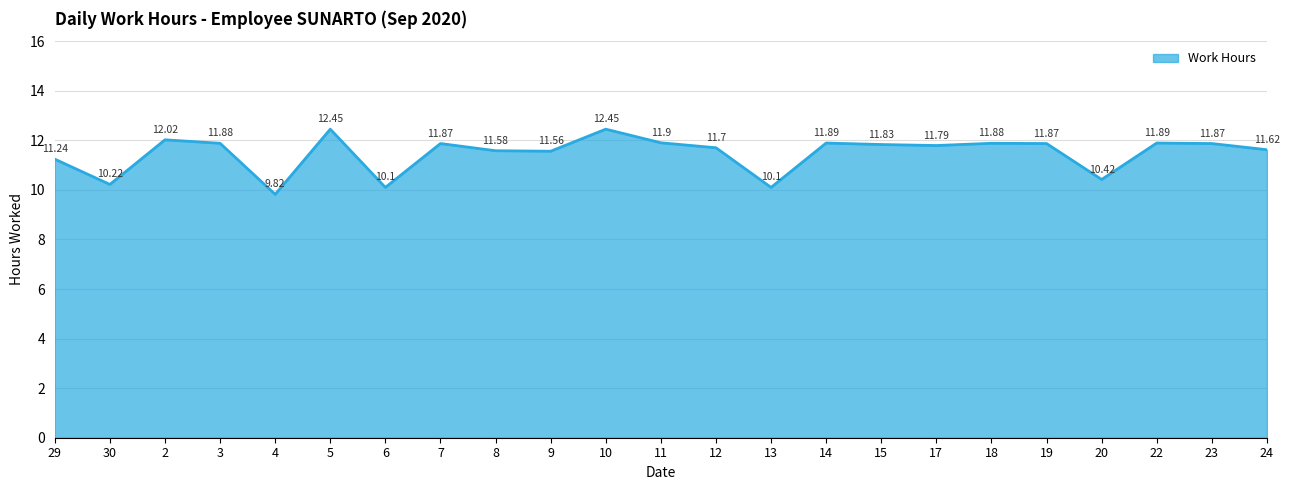

What is the difference between the maximum and minimum values?

2.6